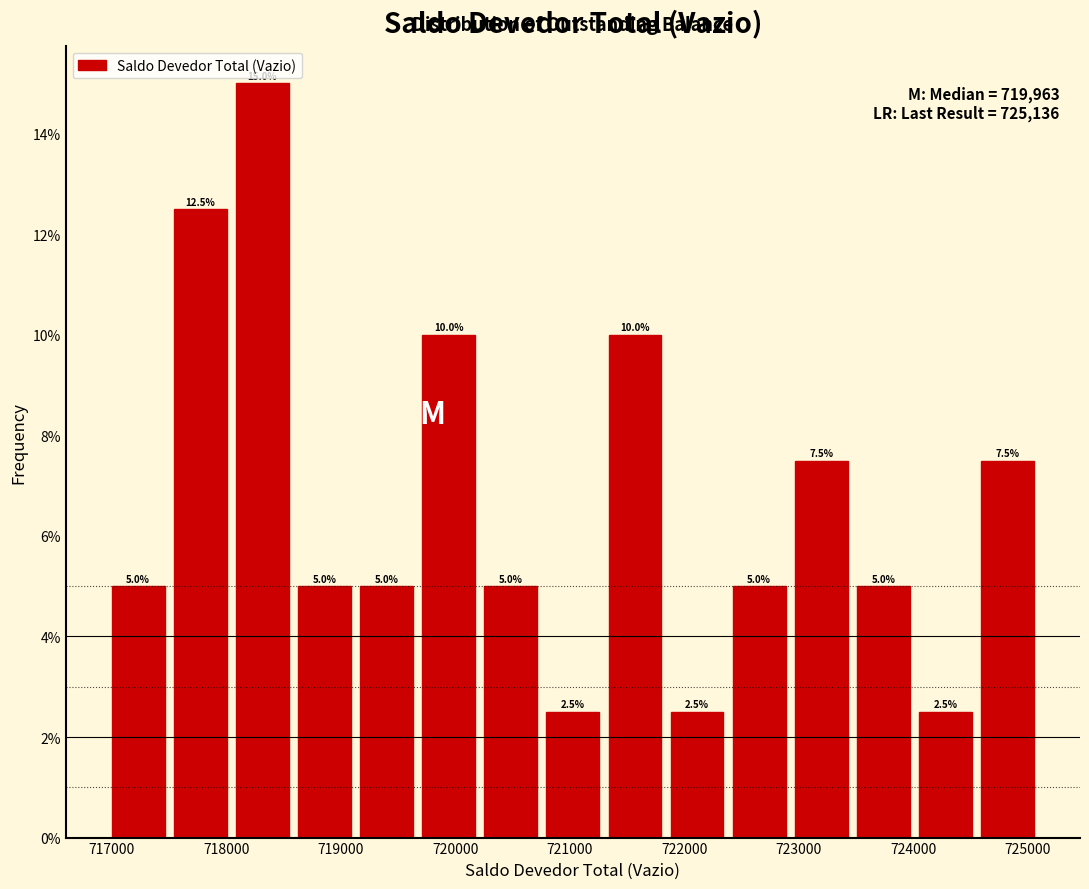

What is the height of the bar covering 719700 to 720300 on the x-axis? The bar edges are not printed on the chart, so give them approximately, as read against the axis.

10.0